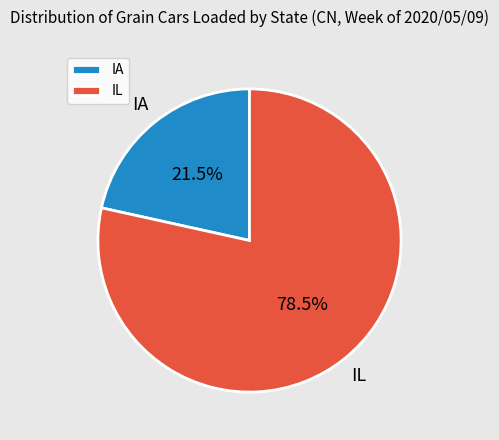

Approximately how many times larger is the value at IA compared to IL?

0.3